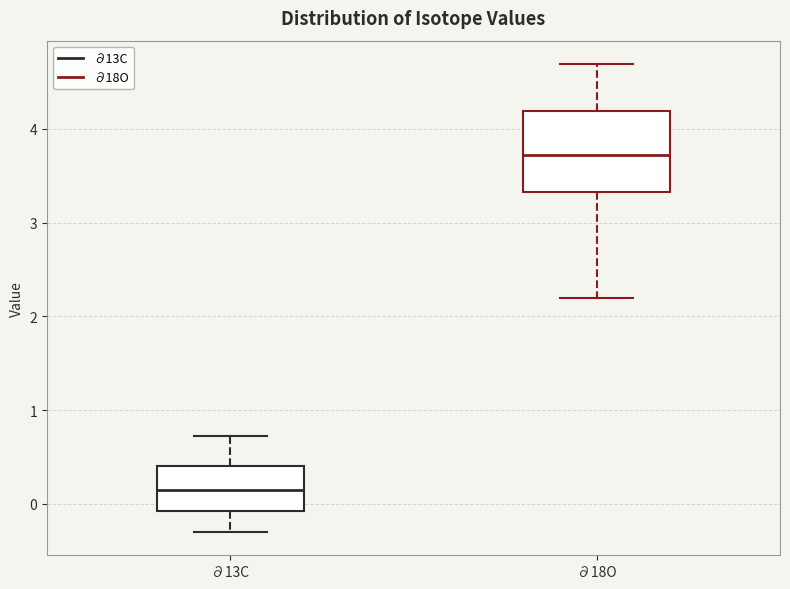

Which box has the lowest median line?

∂13C